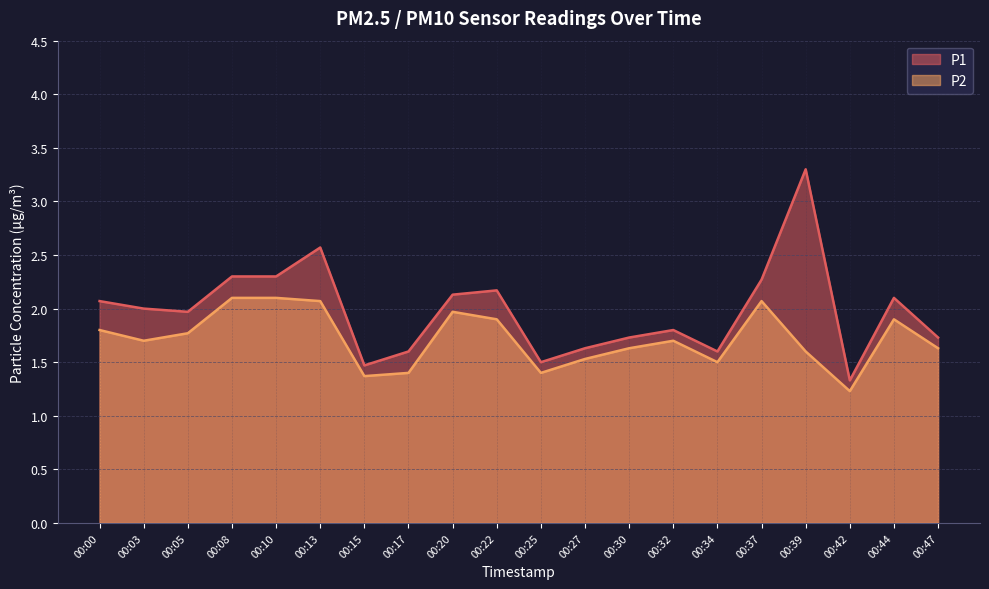

Which series has the widest spread of values?

P1